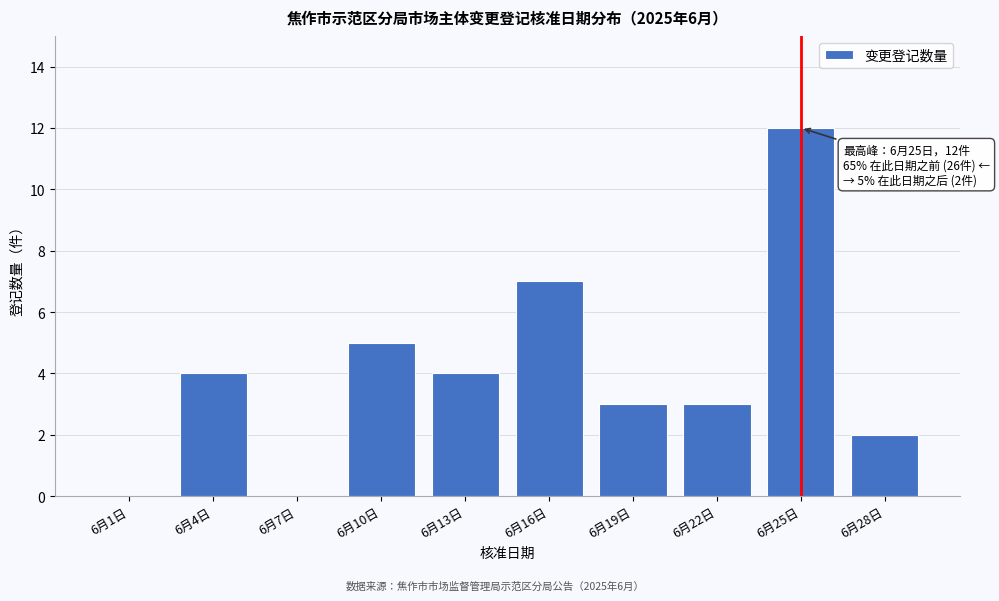

Reading left to right, transcribe all the data shown in this chart.

6月1日=0	6月4日=4	6月7日=0	6月10日=5	6月13日=4	6月16日=7	6月19日=3	6月22日=3	6月25日=12	6月28日=2